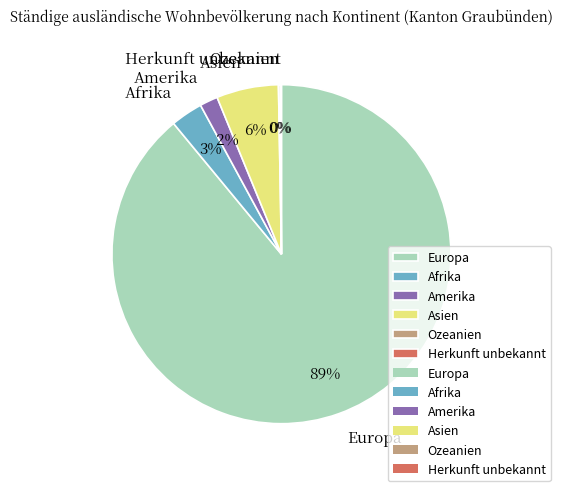

To the nearest percent, what is the difference between the largest and smallest slice percentages?

89%